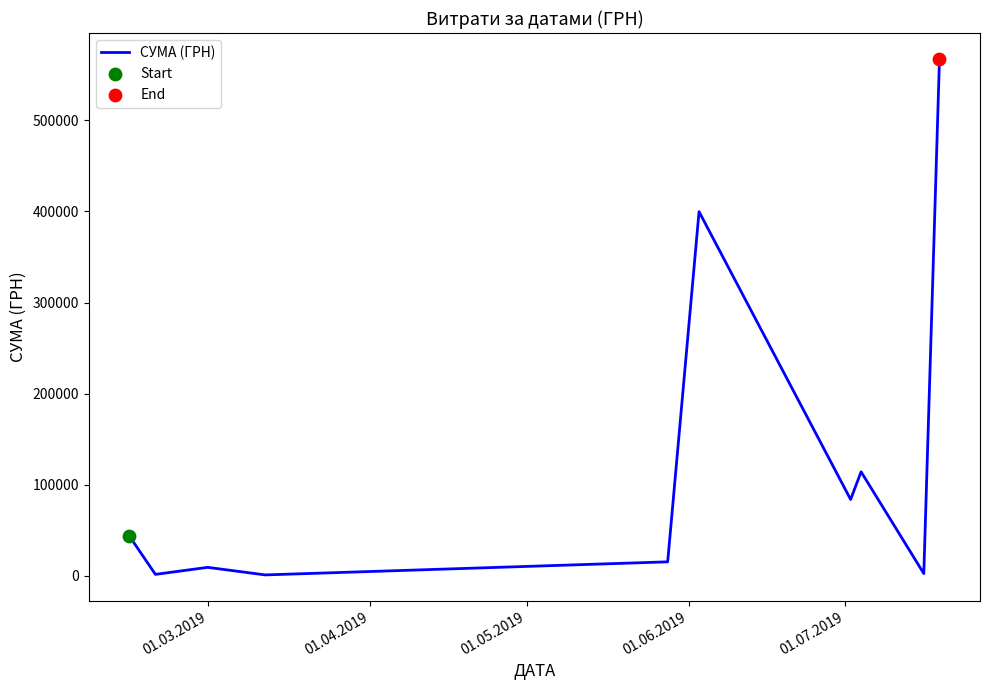

What is the greatest value displayed?

567590.1